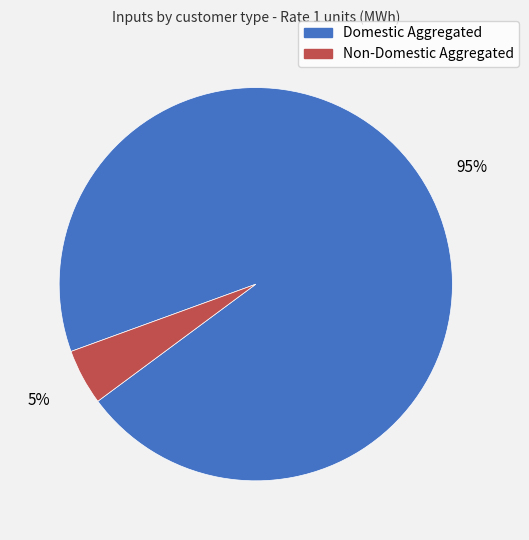

What is the largest slice in the pie chart?

Domestic Aggregated